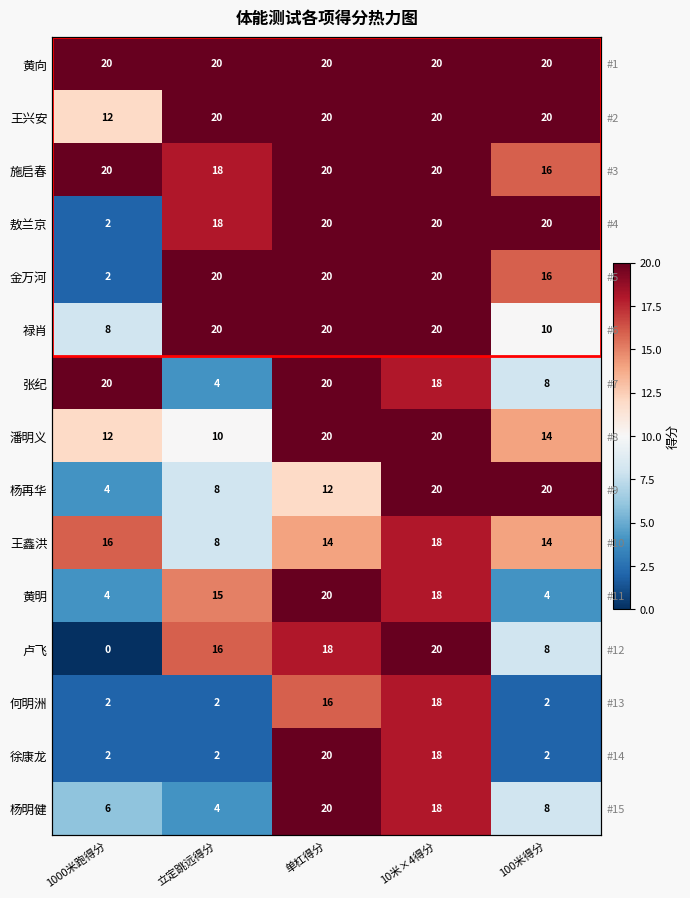

True or false: 王鑫洪 has a value of 16 at 1000米跑得分.

True